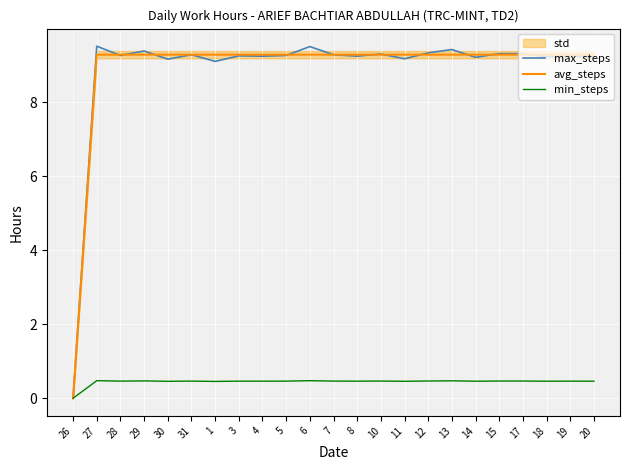

Reading left to right, list all the values displayed in this chart.

max_steps: 0.0	9.5	9.3	9.4	9.2	9.3	9.1	9.2	9.2	9.3	9.5	9.3	9.2	9.3	9.2	9.3	9.4	9.2	9.3	9.3	9.2	9.2	9.2
avg_steps: 0.0	9.3	9.3	9.3	9.3	9.3	9.3	9.3	9.3	9.3	9.3	9.3	9.3	9.3	9.3	9.3	9.3	9.3	9.3	9.3	9.3	9.3	9.3
min_steps: 0.0	0.5	0.5	0.5	0.5	0.5	0.5	0.5	0.5	0.5	0.5	0.5	0.5	0.5	0.5	0.5	0.5	0.5	0.5	0.5	0.5	0.5	0.5